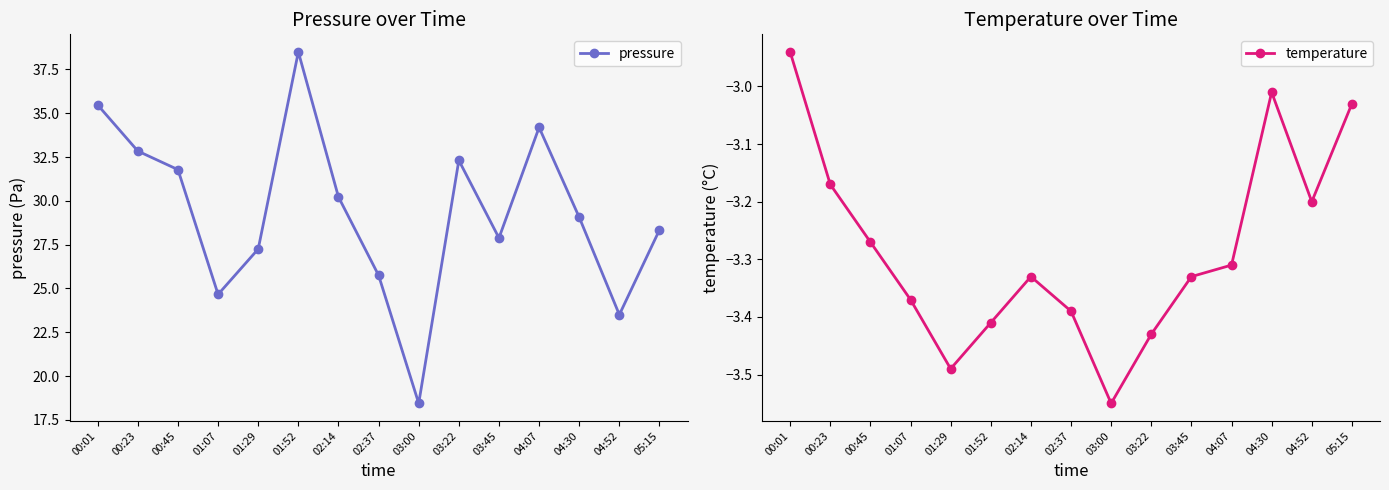

How many interior local peaks does the pressure series have?

3